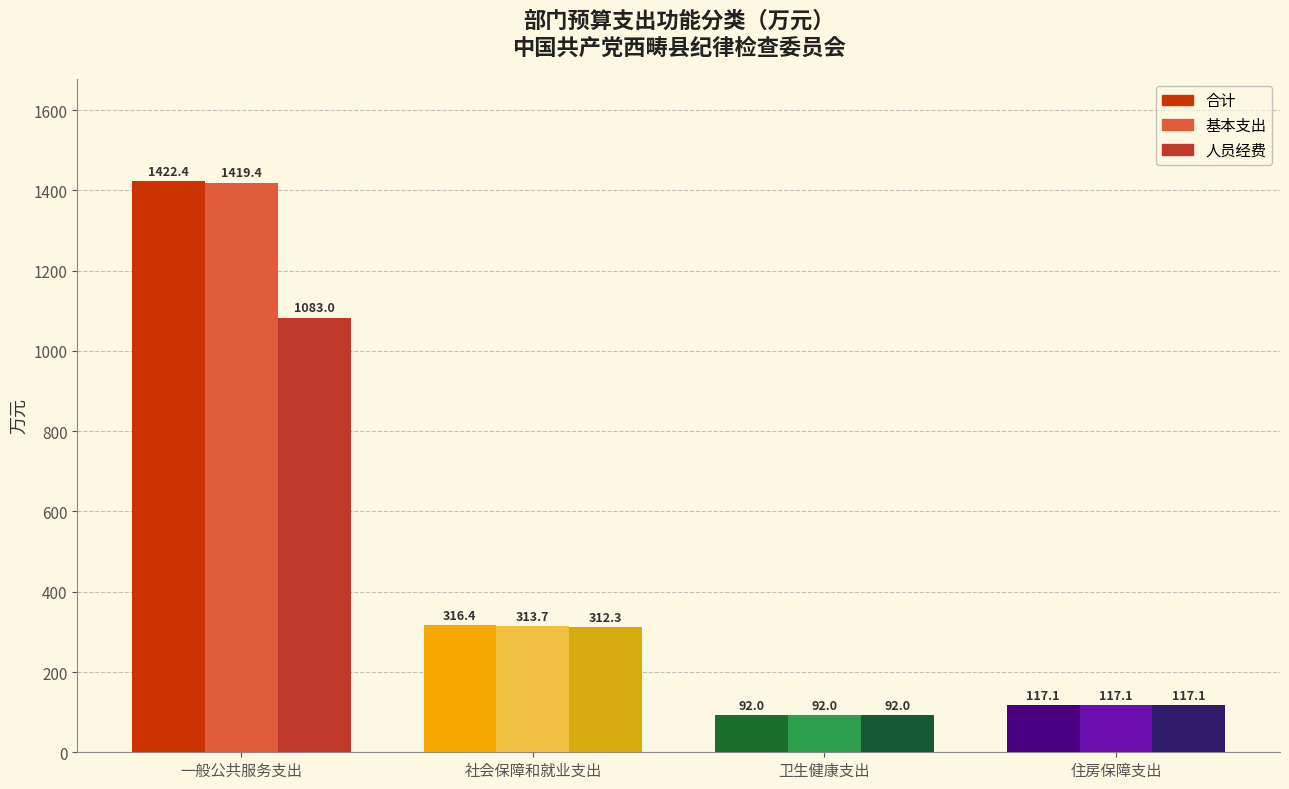

Which series has the largest range (max minus min)?

合计